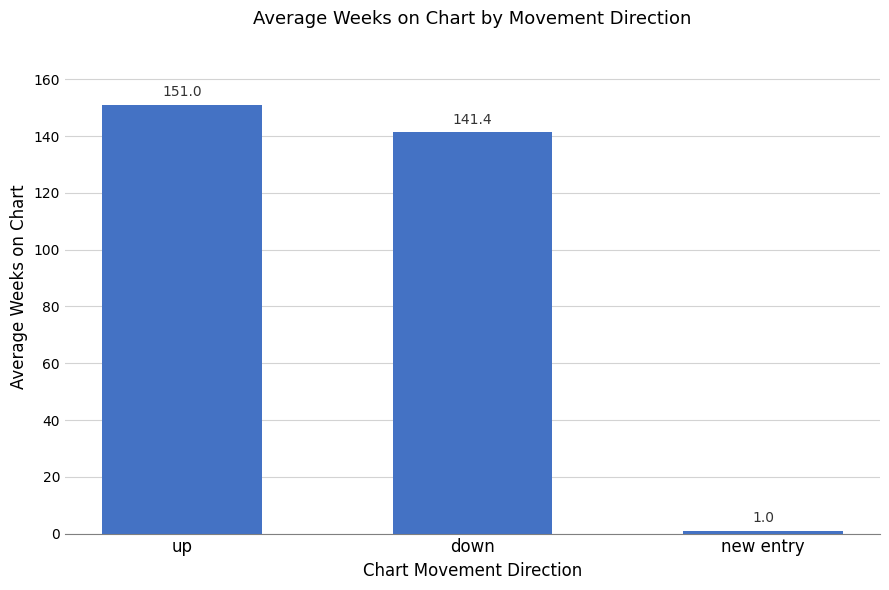

List the labels in order of value, smallest first.

new entry, down, up